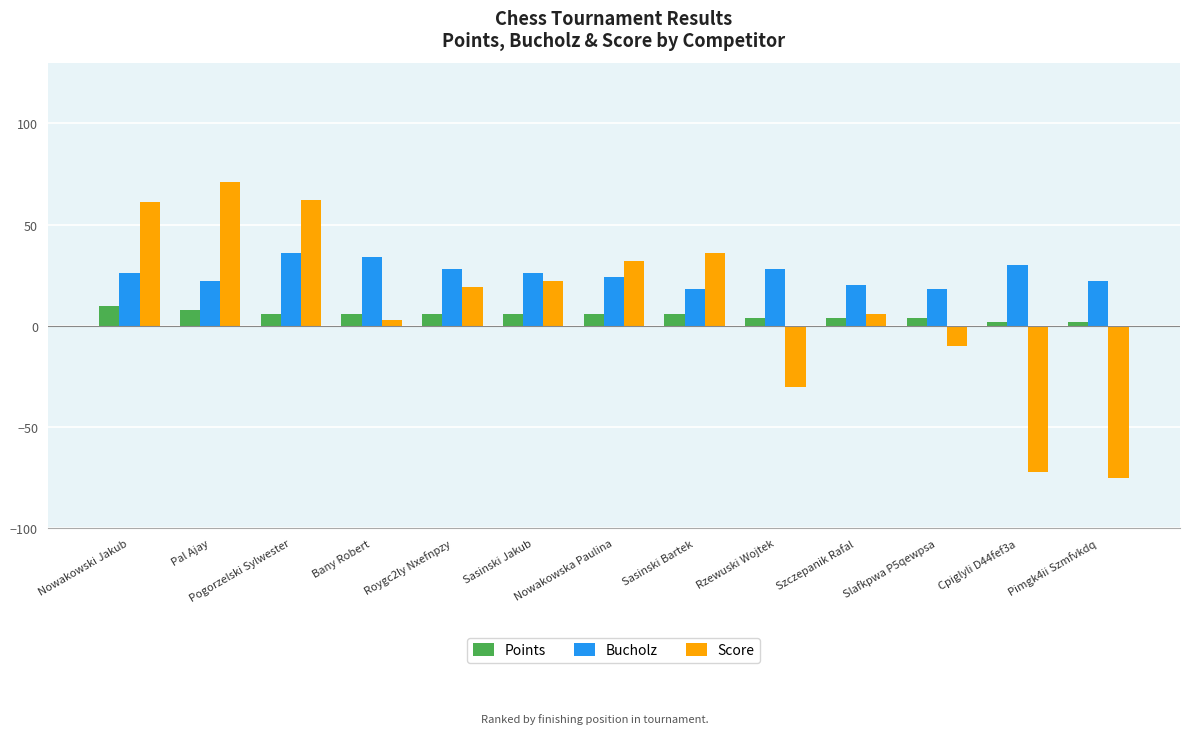

What is the value of the Score bar at the 6th from the left?

22